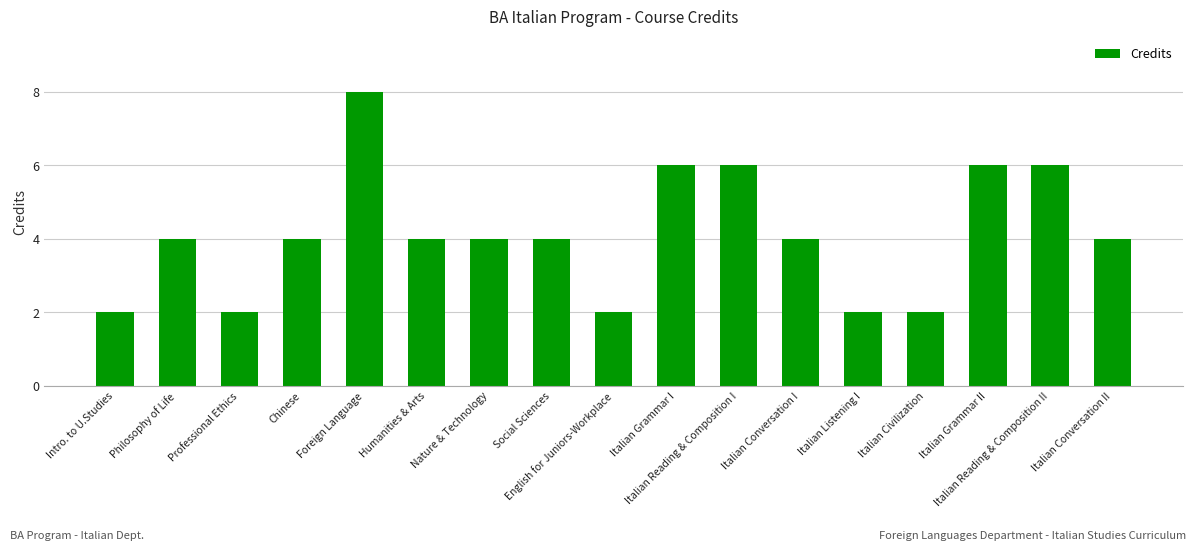

What is the label of the 2nd bar from the right?

Italian Reading & Composition II